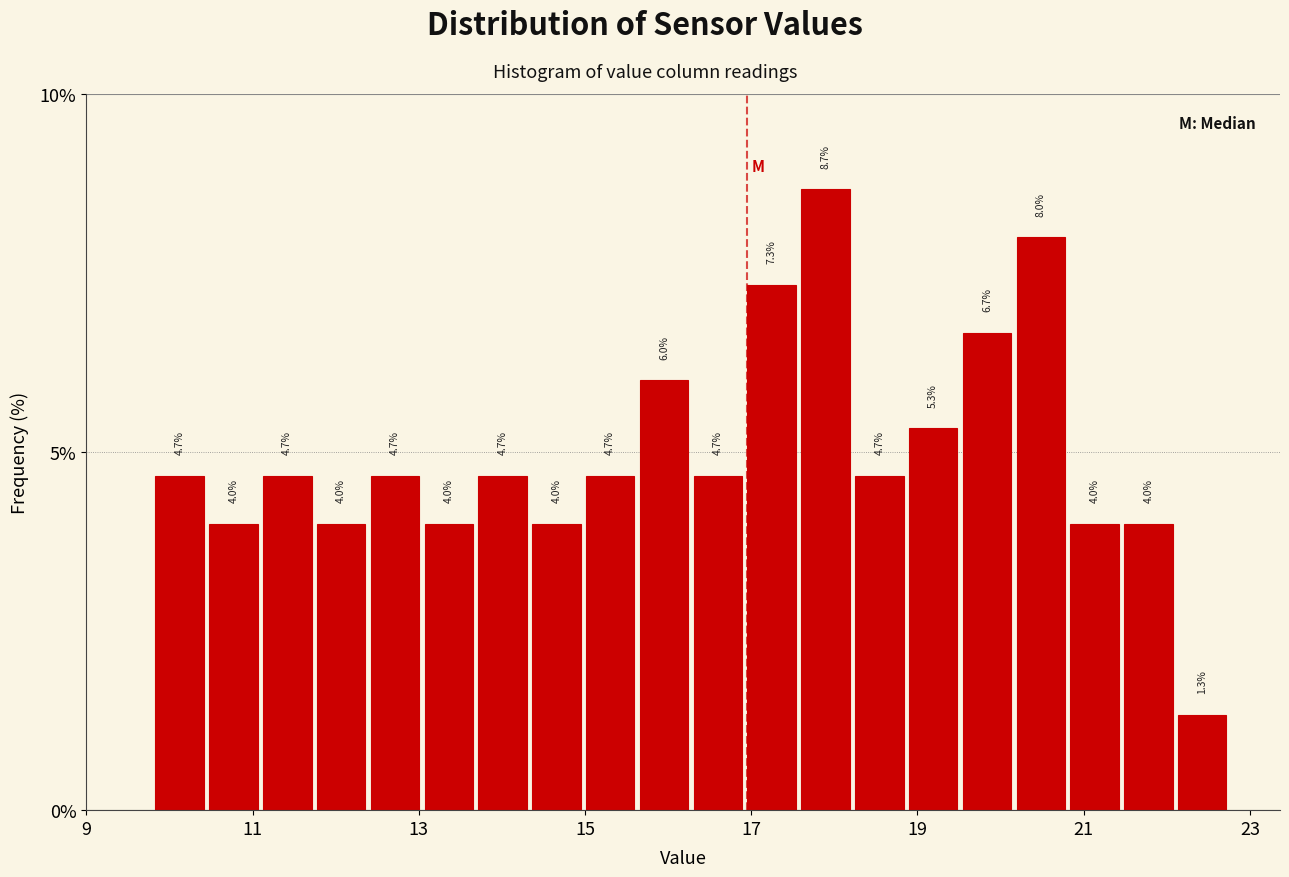

Around what value on the x-axis is the tallest bar? Give the approximate position of its centre, as read against the axis.

17.8